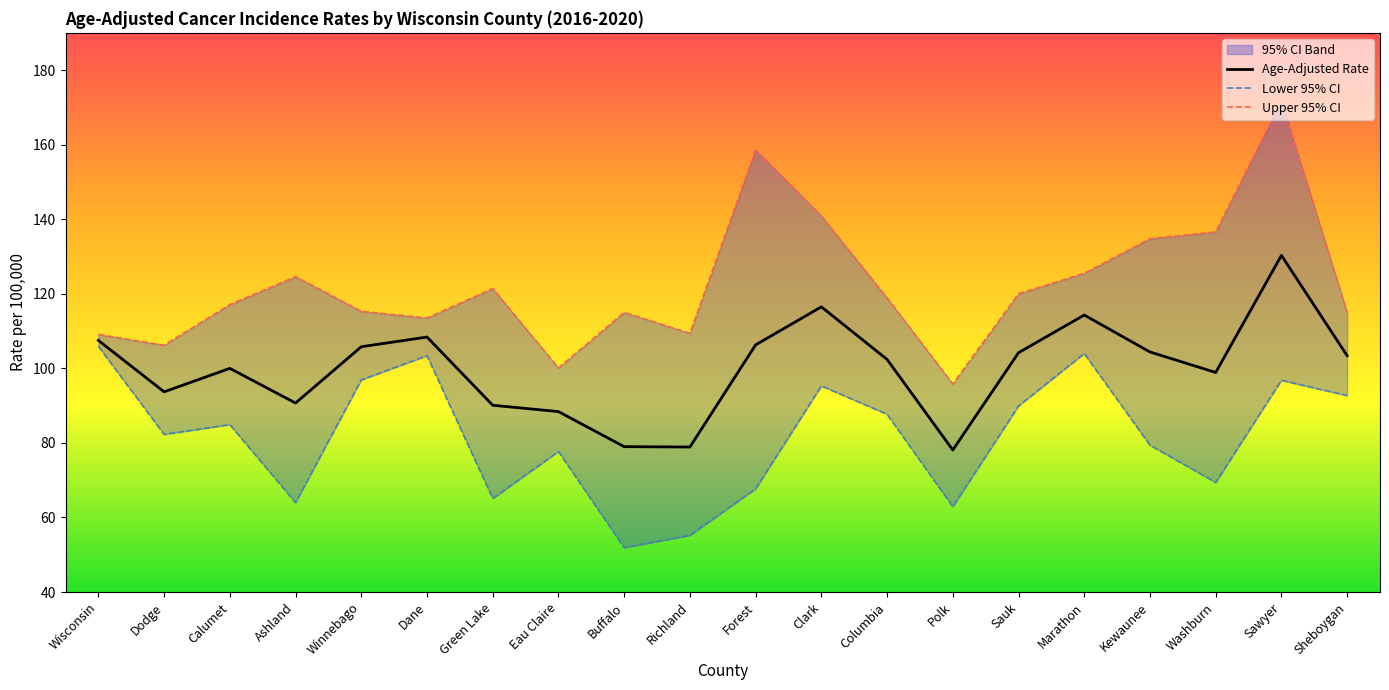

The Lower 95% CI series shows 55.2 at Richland. True or false?

True